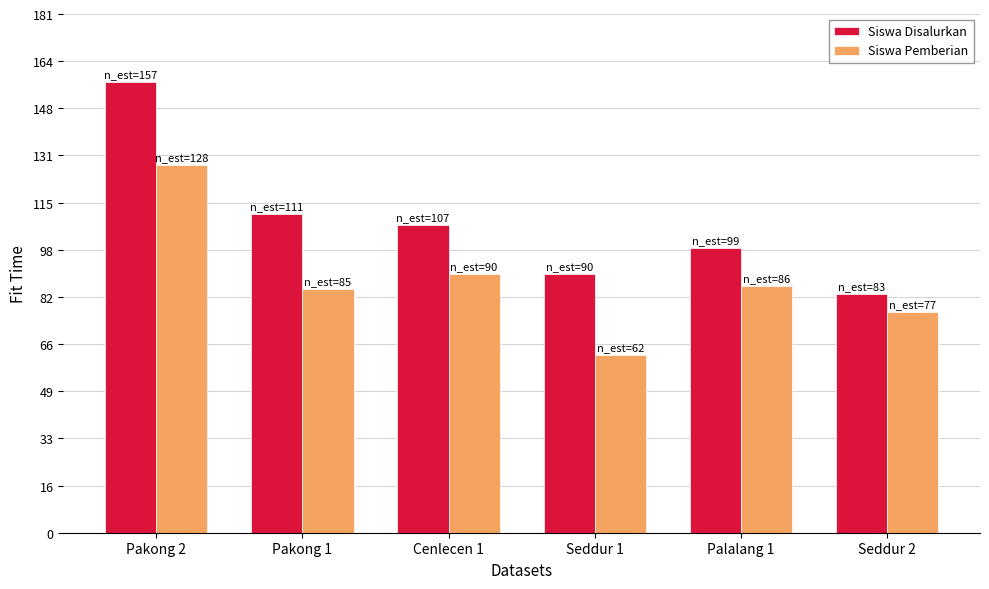

Rank the series at Seddur 2 from lowest to highest value.

Siswa Pemberian, Siswa Disalurkan